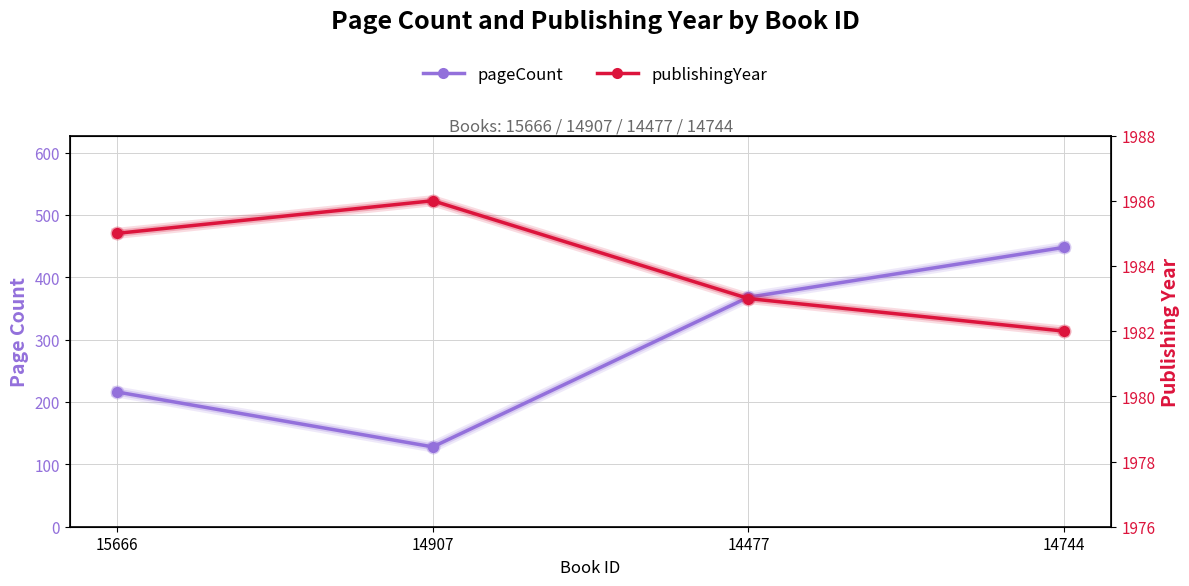

The value of pageCount at 15666 is 293. True or false?

False